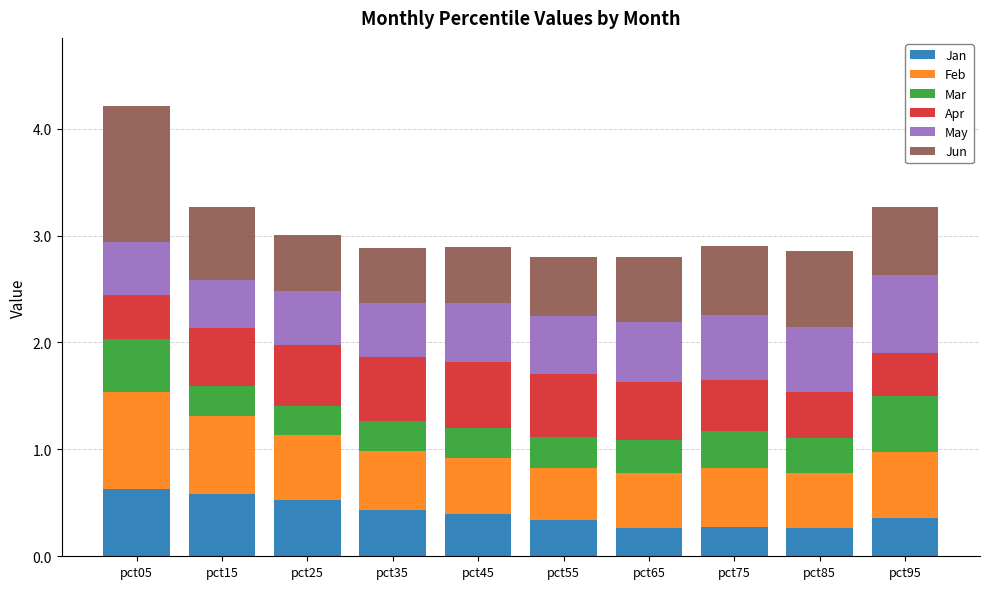

The Jan series shows 0.6 at pct55. True or false?

False